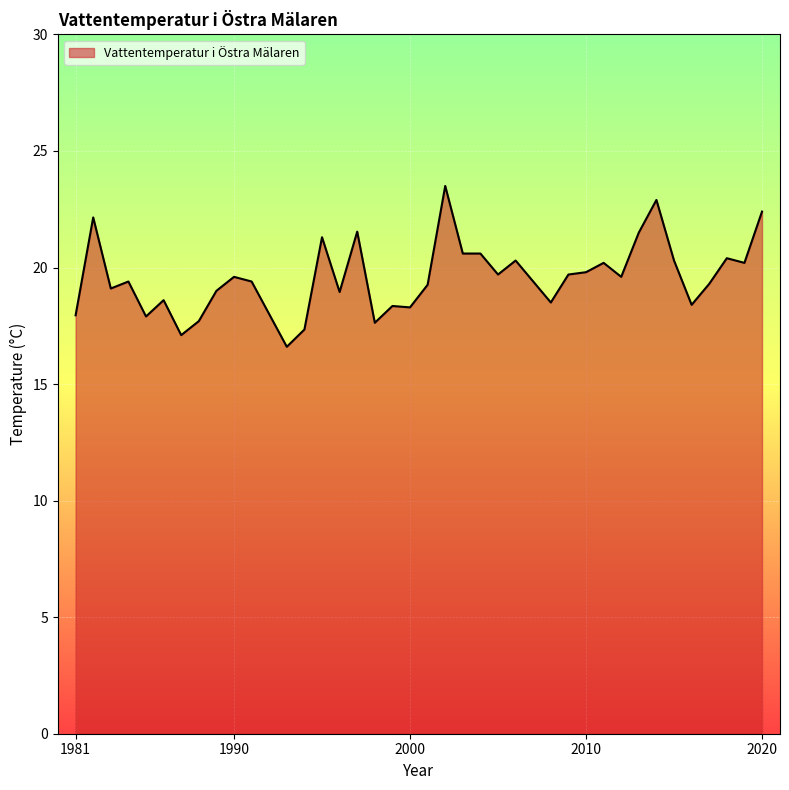

What is the greatest value displayed?

23.5